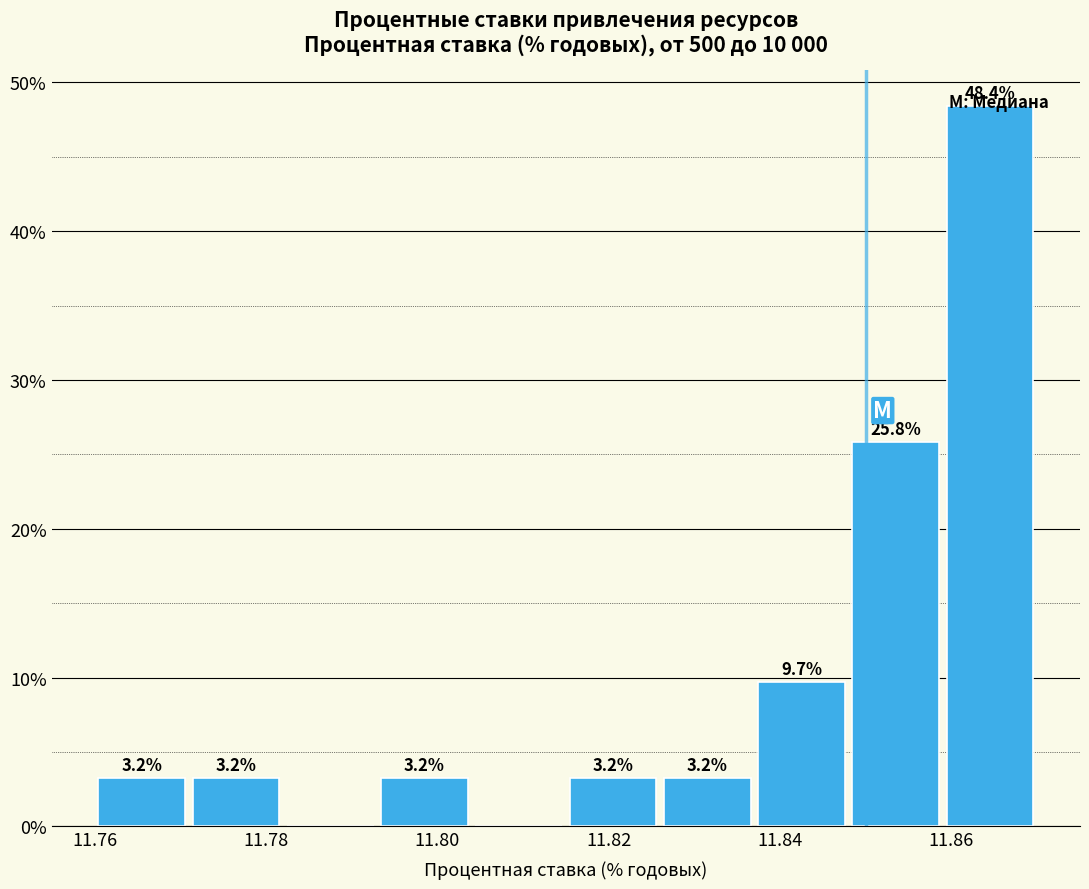

Over which range of the x-axis is the bar tallest?

11.859 to 11.870